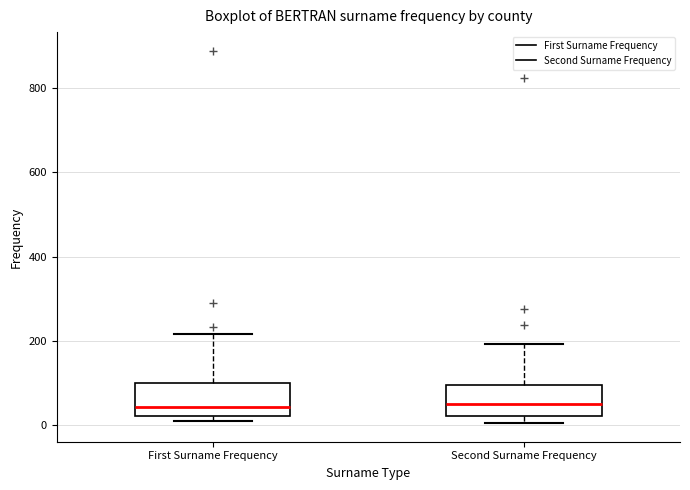

Reading left to right, read every box against the y-axis: the position of its median line, the range the box covers, and the ends of its whiskers. The values are not printed on the chart, so give them approximately, as read against the axis.

First Surname Frequency: median 40, box 20 to 100, whiskers 20 (just below the box's lower edge) to 220
Second Surname Frequency: median 60, box 20 to 100, whiskers 0 to 200